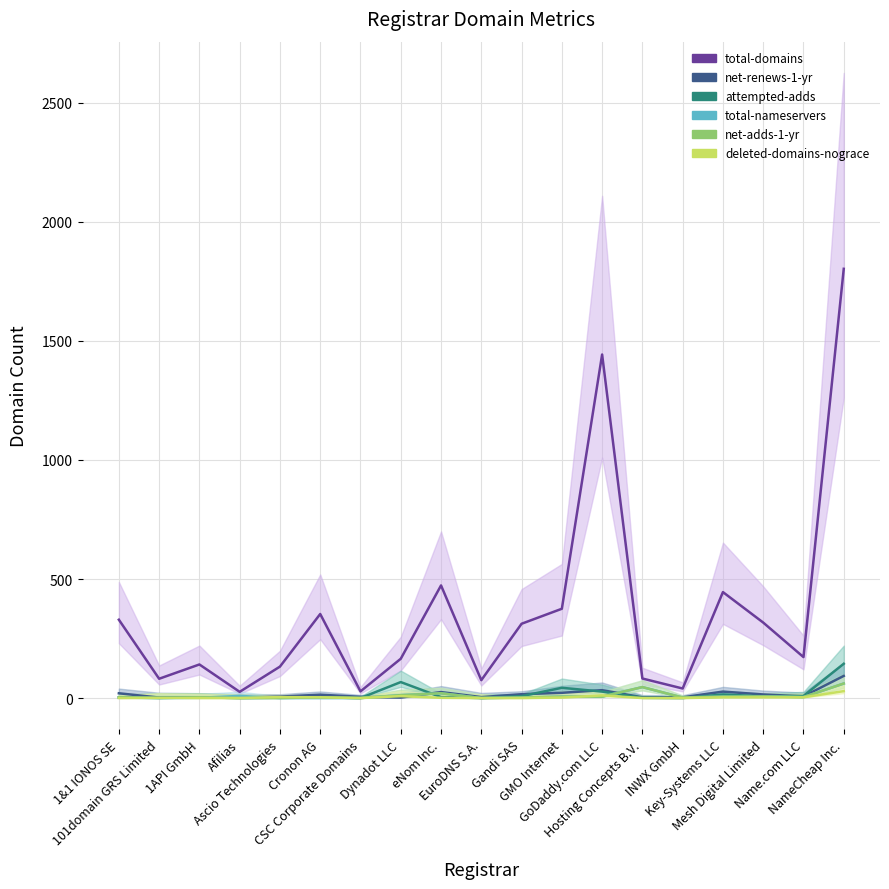

What is the difference between the total-domains values at Afilias and Hosting Concepts B.V.?

56